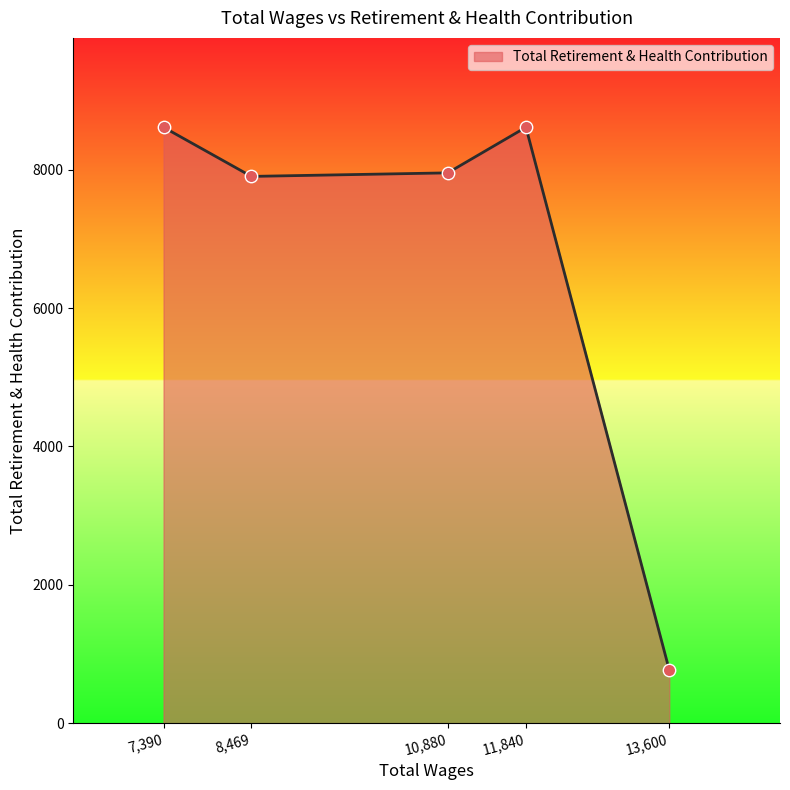

Between 13,600 and 11,840, which is larger?

11,840